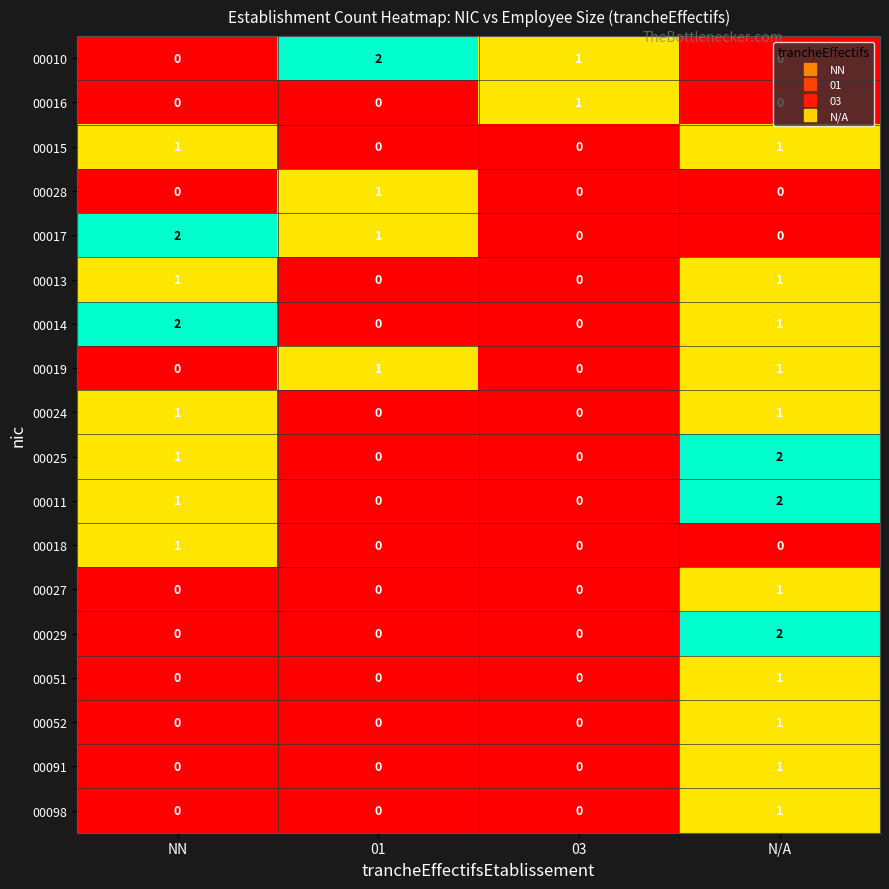

Count the number of categories in the chart.

4